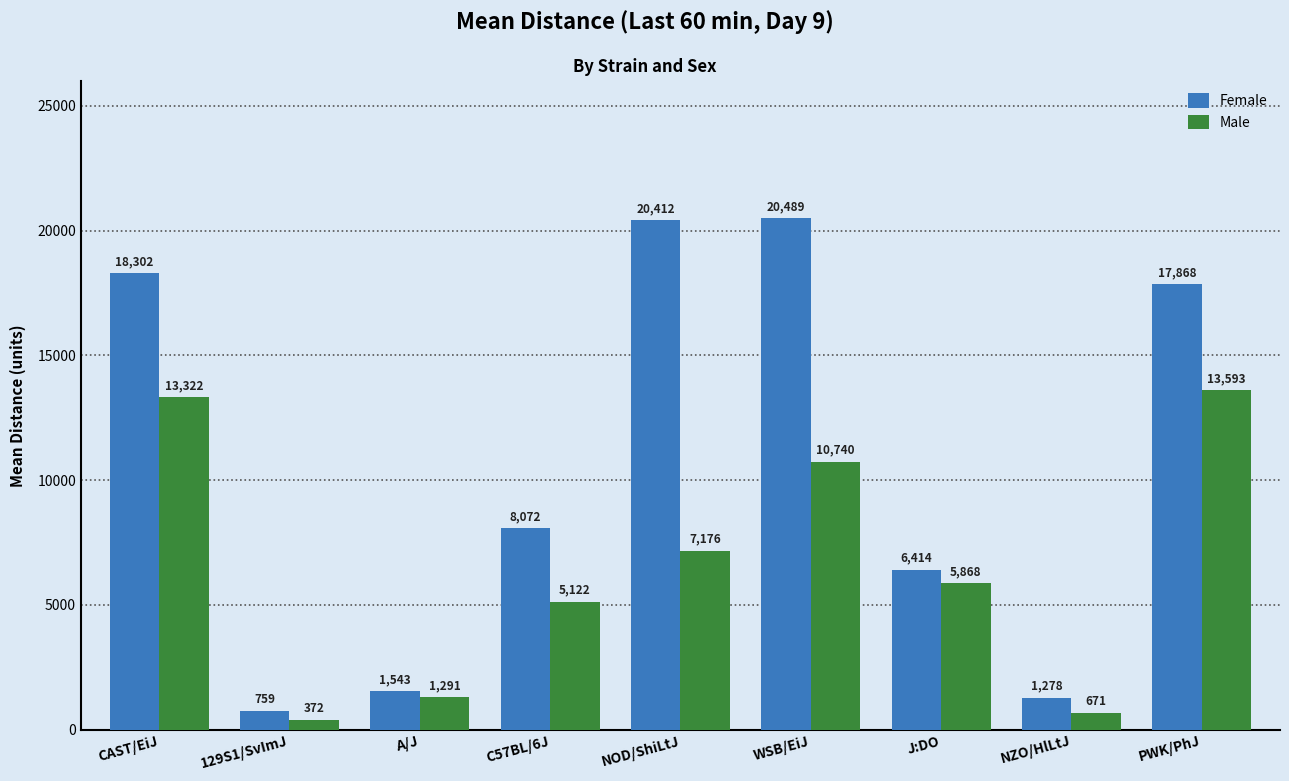

The value of Female at A/J is 1543.0. True or false?

True